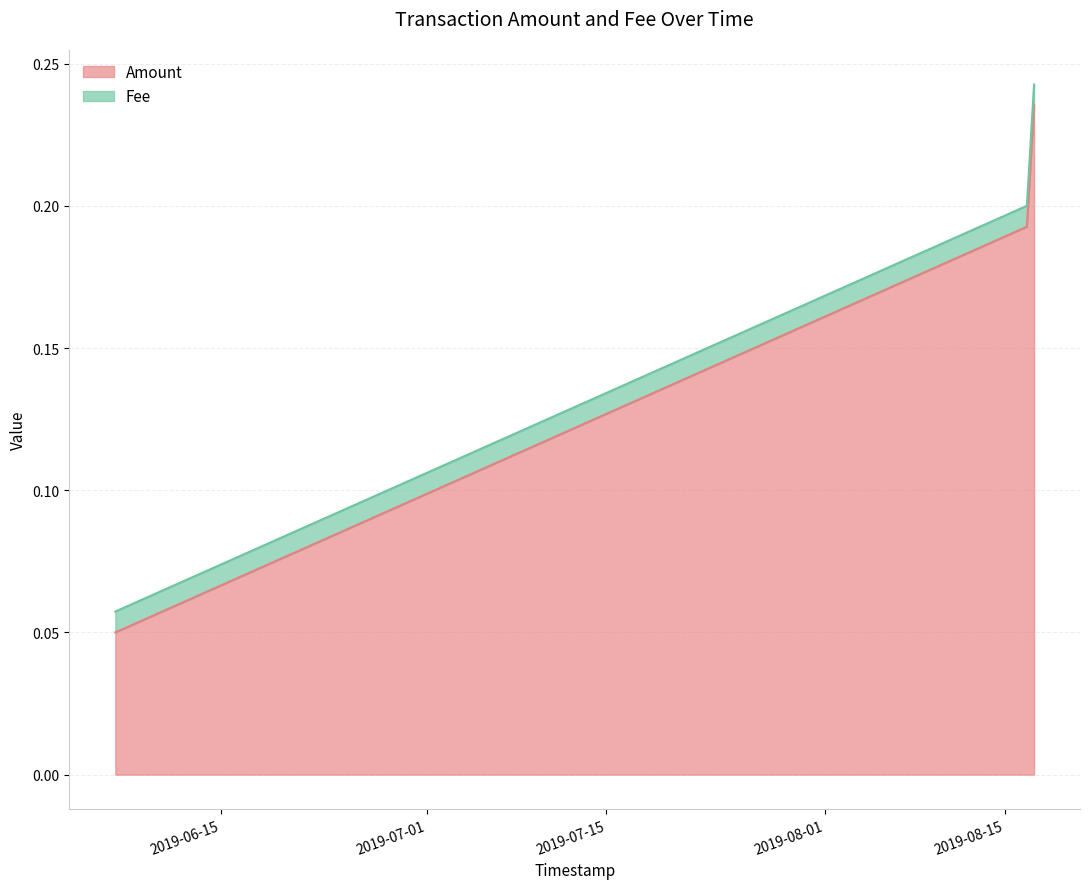

How many lines are shown in the chart?

2